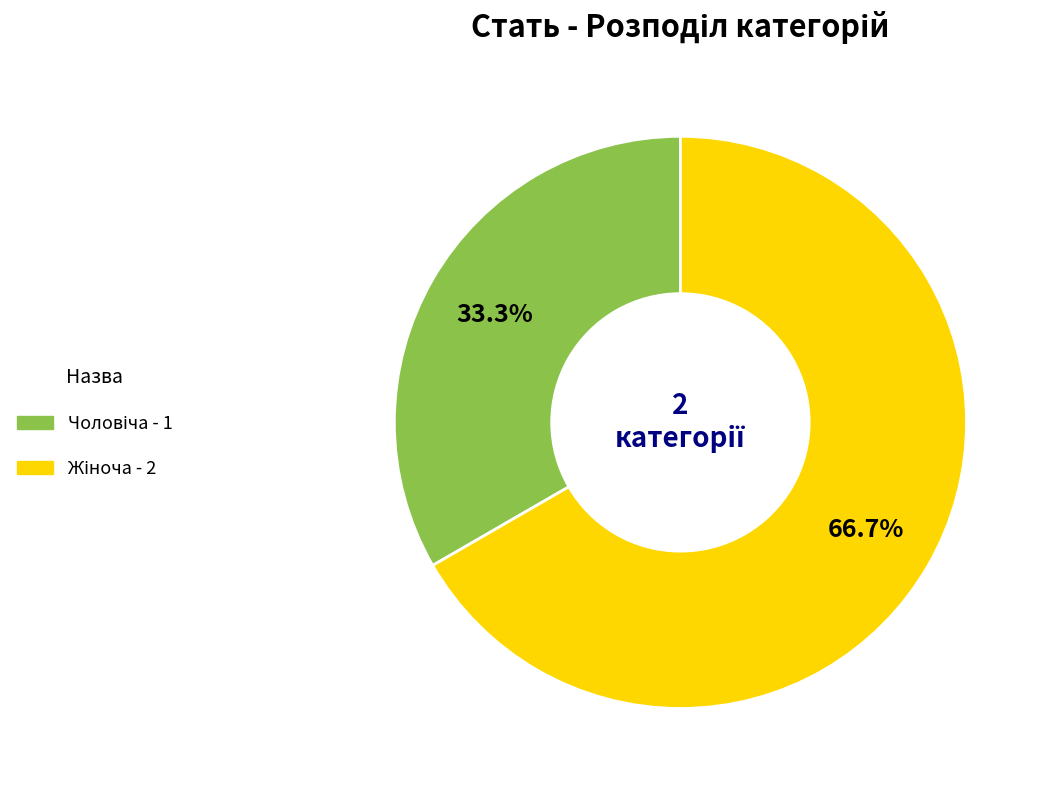

Count the number of slices in the pie.

2